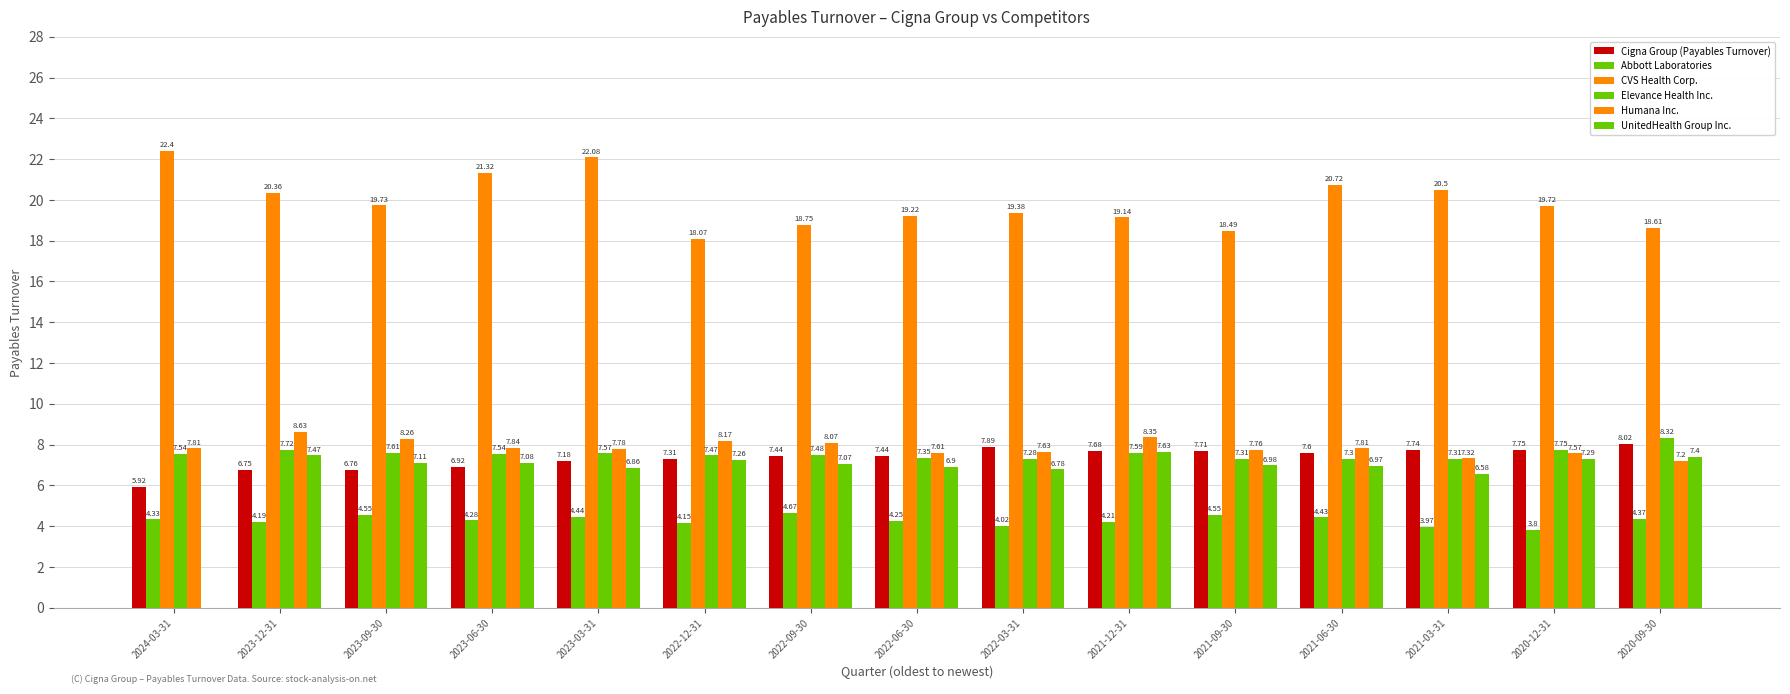

Between 2023-06-30 and 2022-03-31, which series saw the biggest shift?

CVS Health Corp.